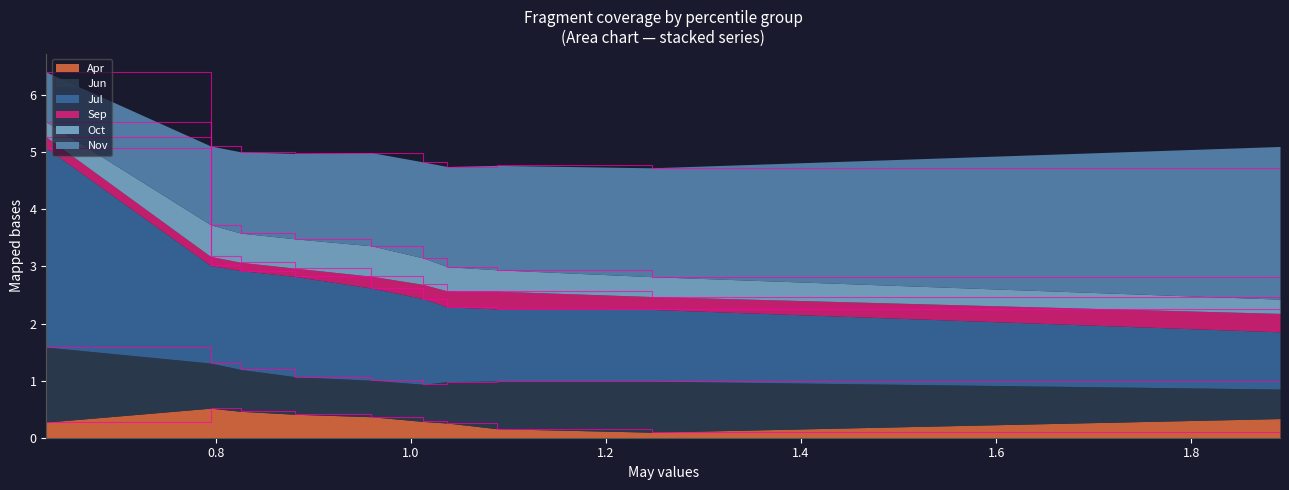

What is the greatest value displayed?

3.5